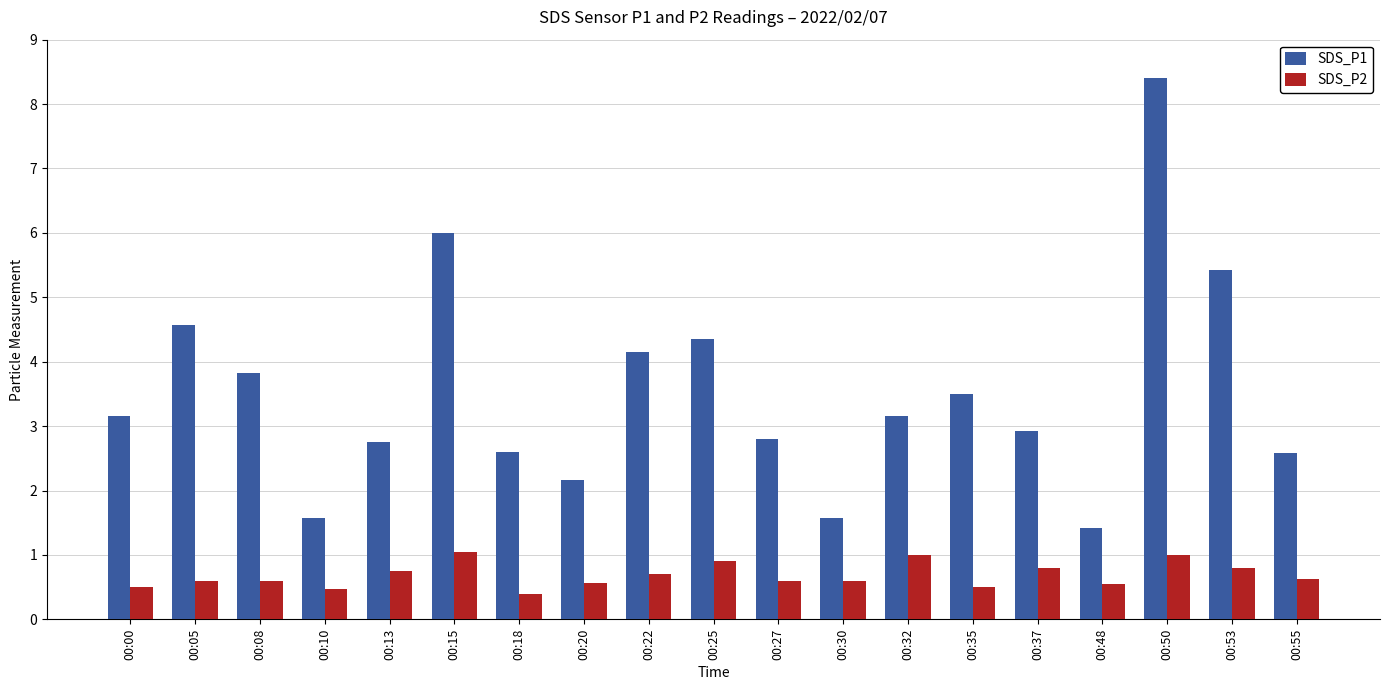

Which series has the widest spread of values?

SDS_P1